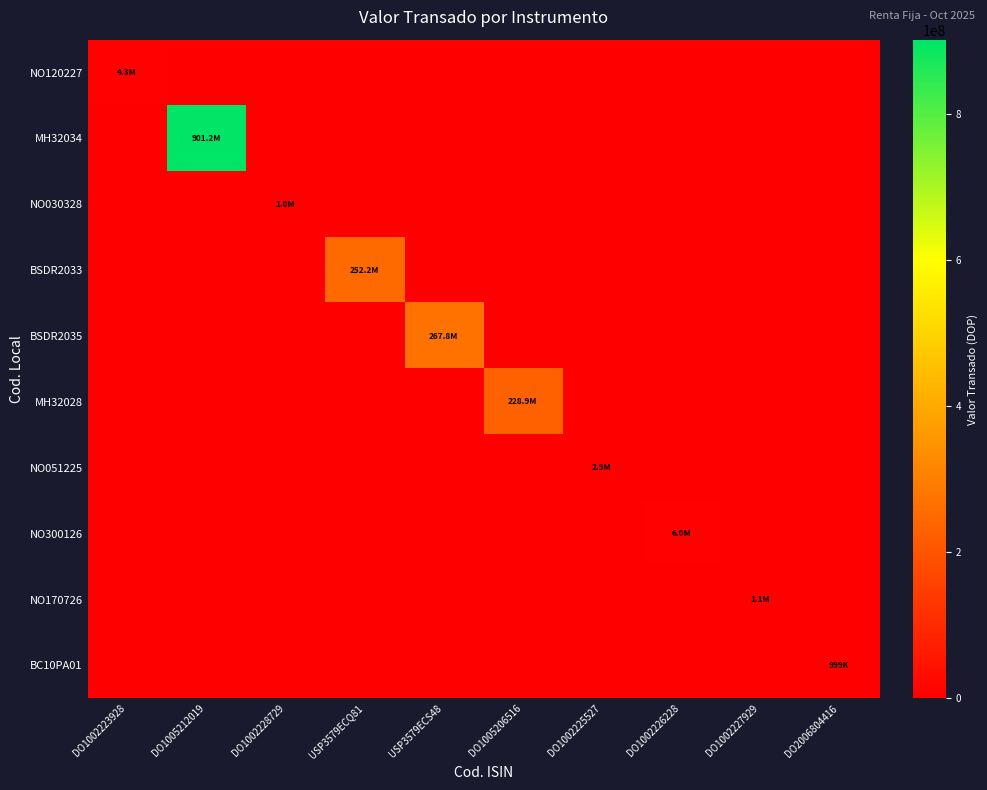

Count the number of data series in this chart.

10